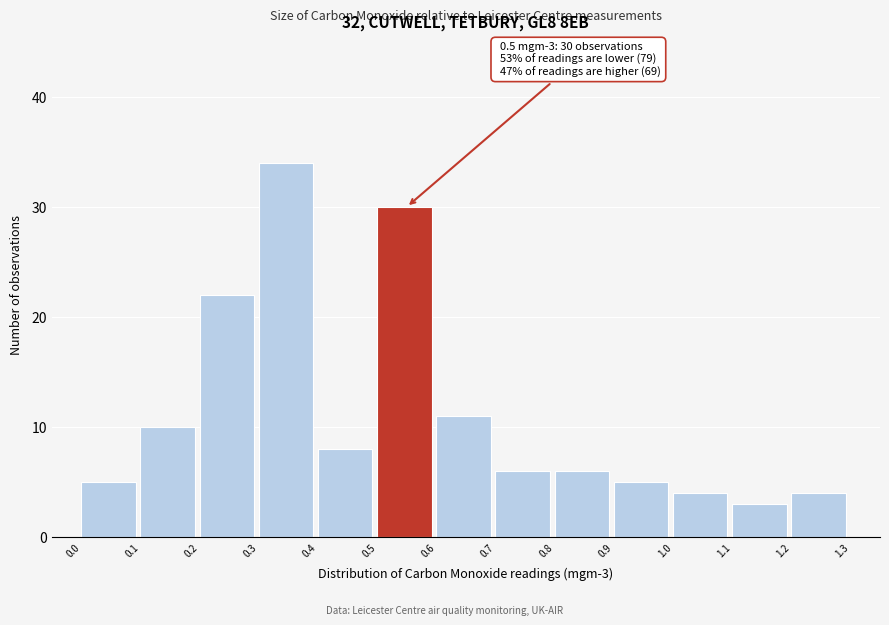

Which range on the x-axis has the tallest bar?

0.3 to 0.4